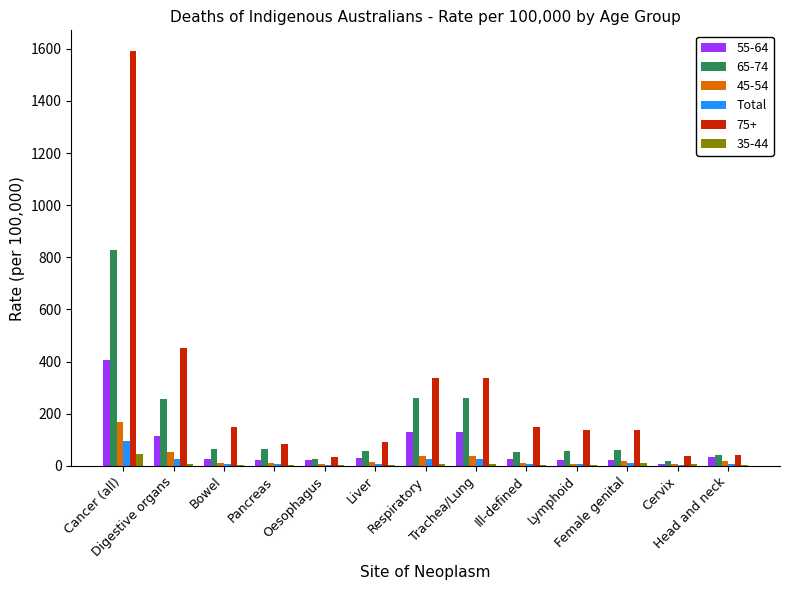

What is the maximum value shown in the chart?

1591.0